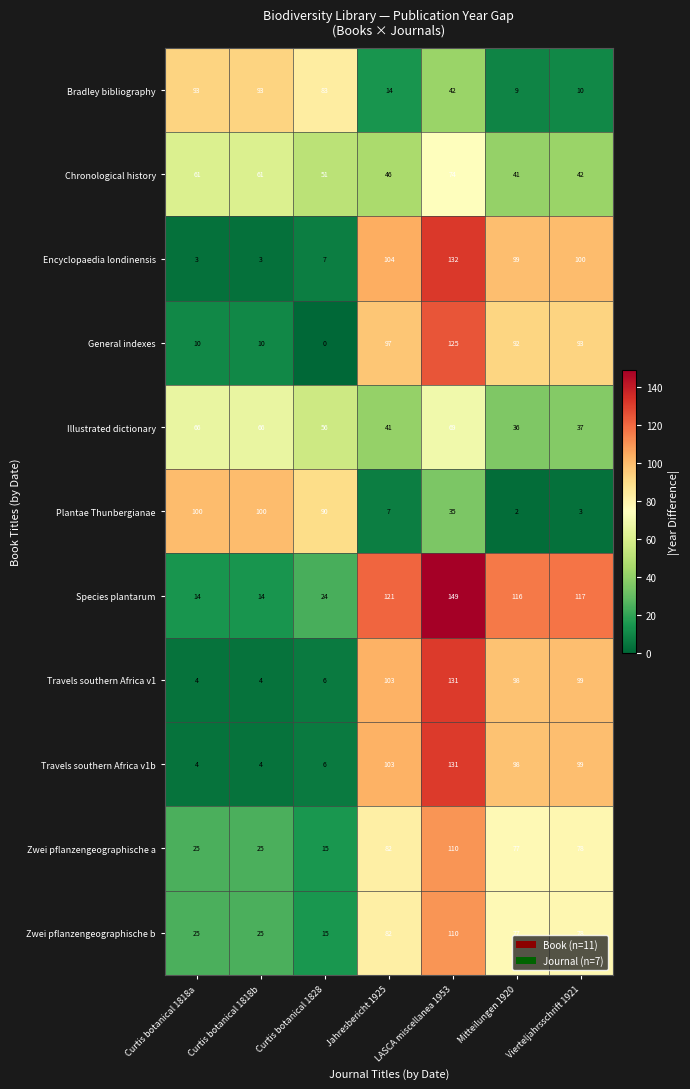

What is the total value across all series at Curtis botanical 1828?

353